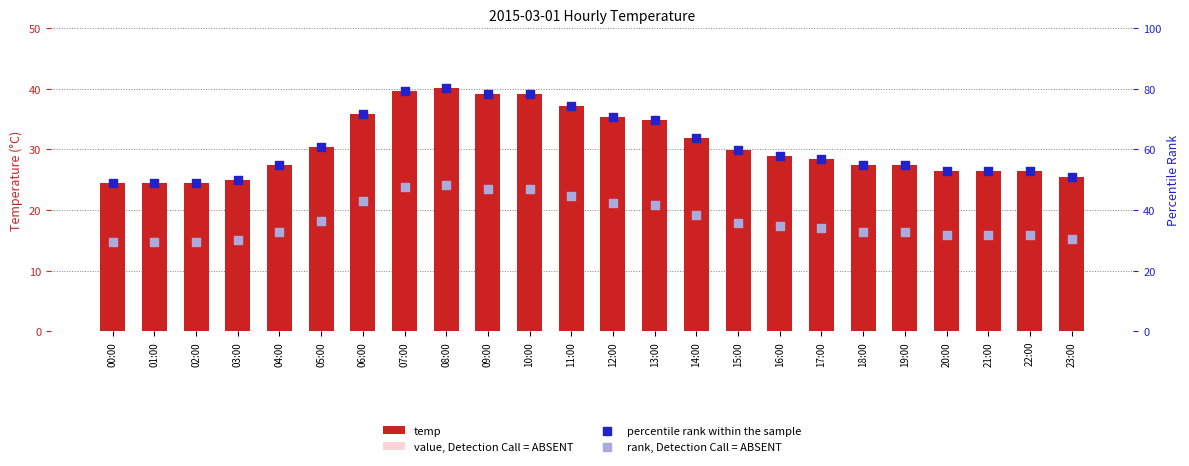

Is the value of temp at 15:00 greater than the value of percentile rank within the sample at 08:00?

No